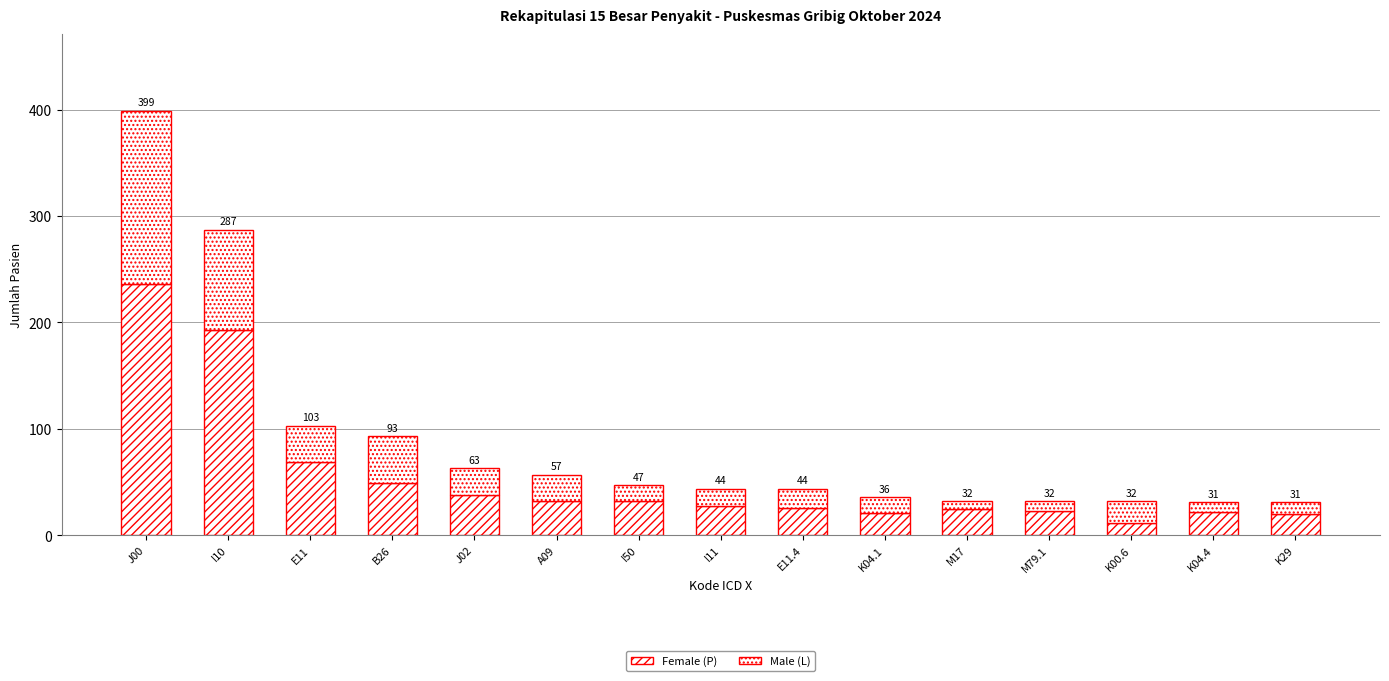

What is the label of the 5th bar from the right?

M17